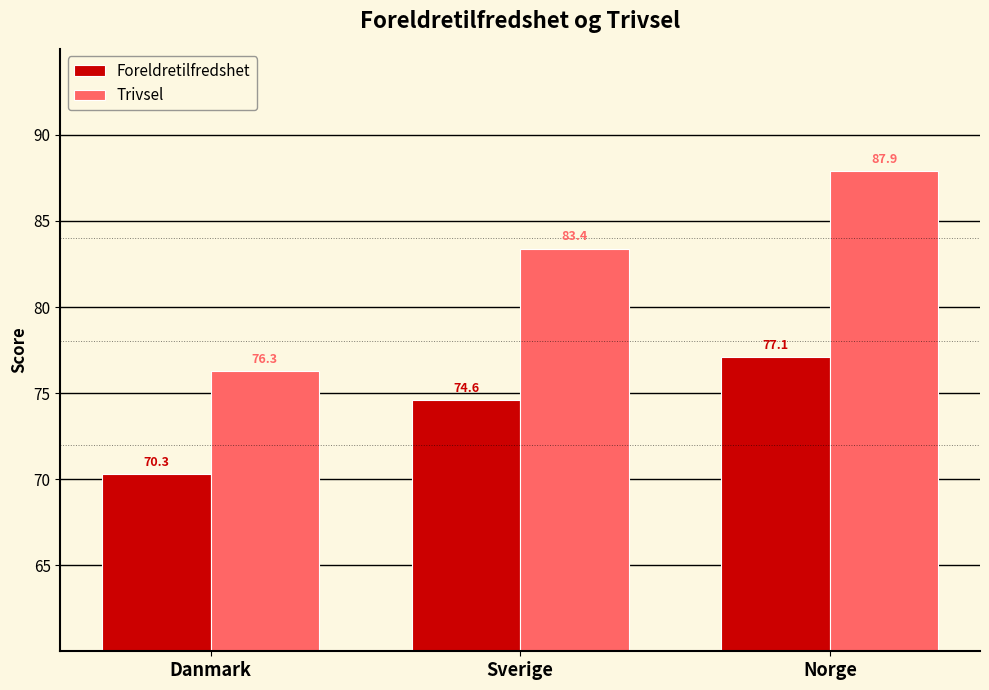

How many data points in Trivsel are above 83?

2